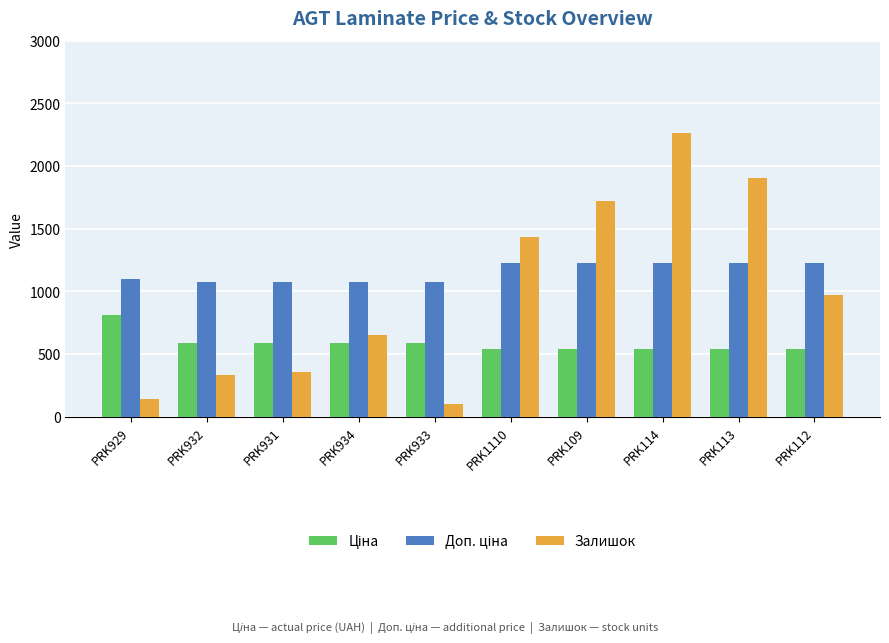

Which category has the highest value across all series?

PRK114